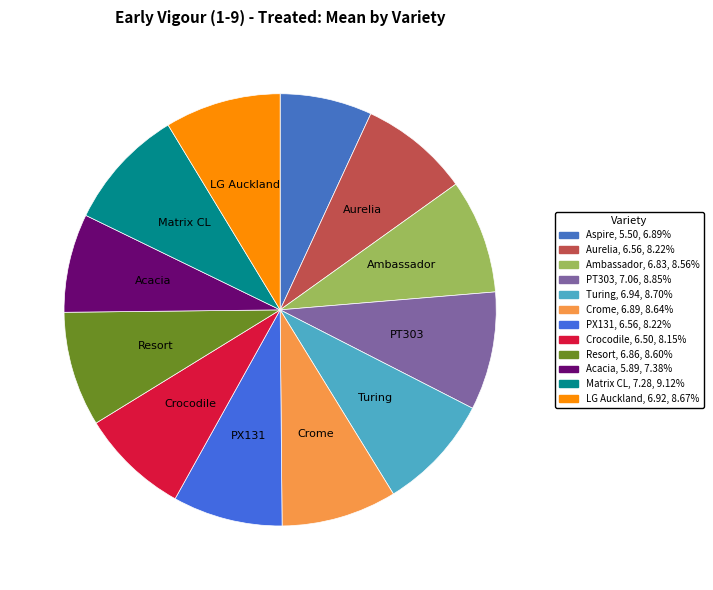

To the nearest percent, what percentage of the pie is Crome?

9%